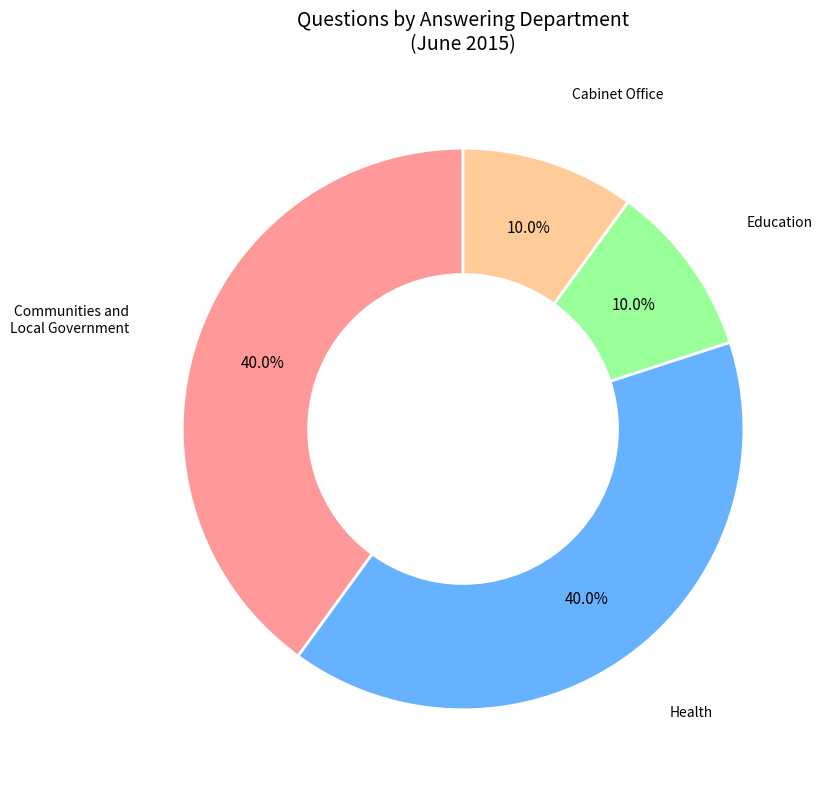

Count the number of slices in the pie.

4